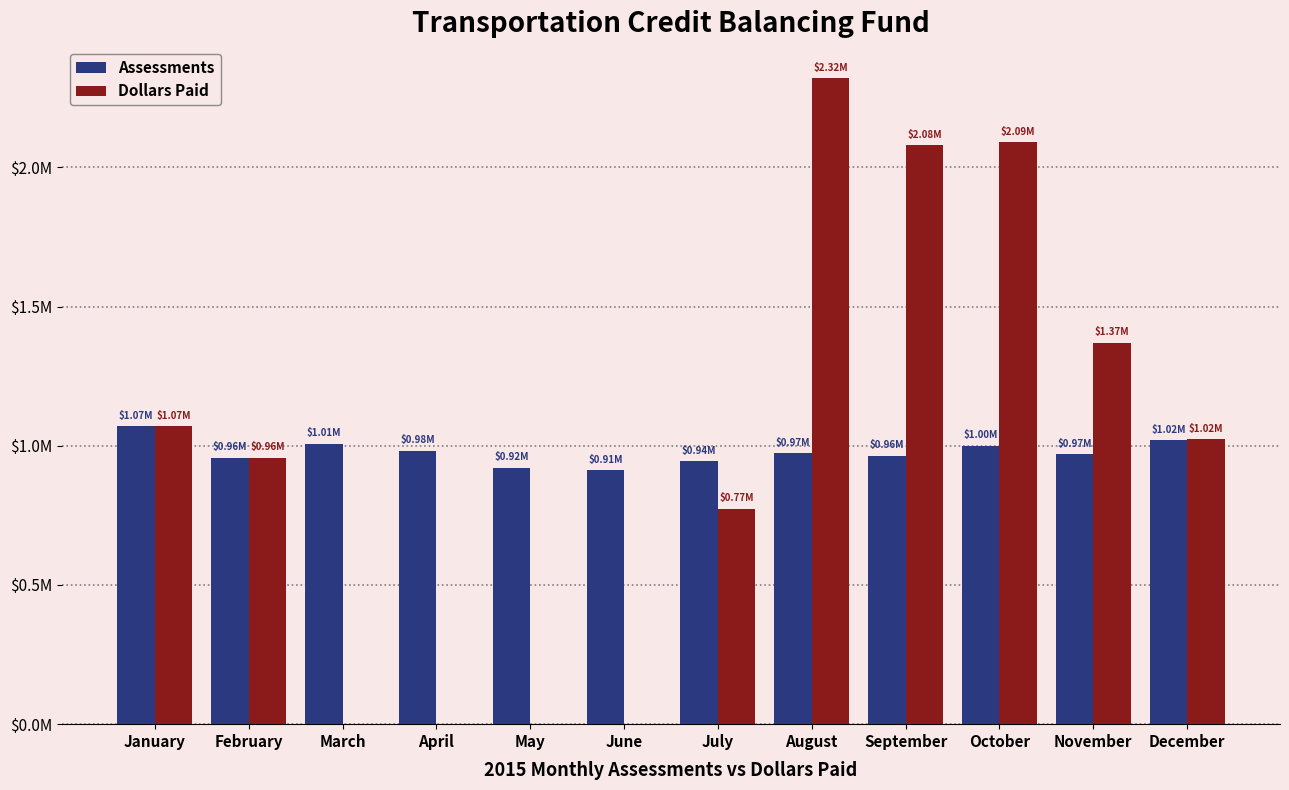

Is the value of Dollars Paid at April greater than the value of Assessments at July?

No